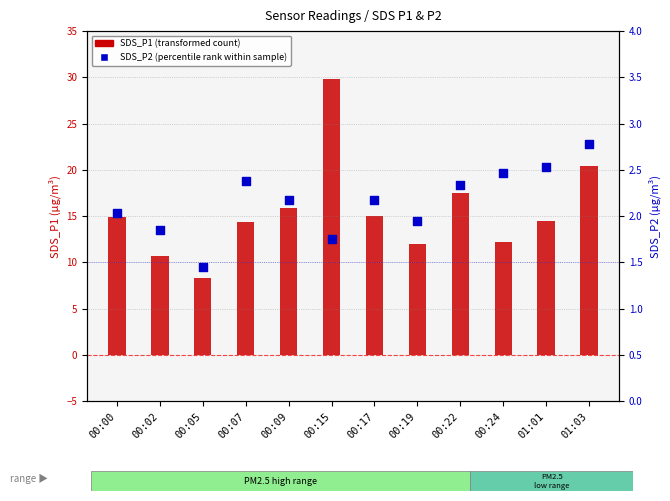

Which series has the largest total across all categories?

SDS_P1 (transformed count)